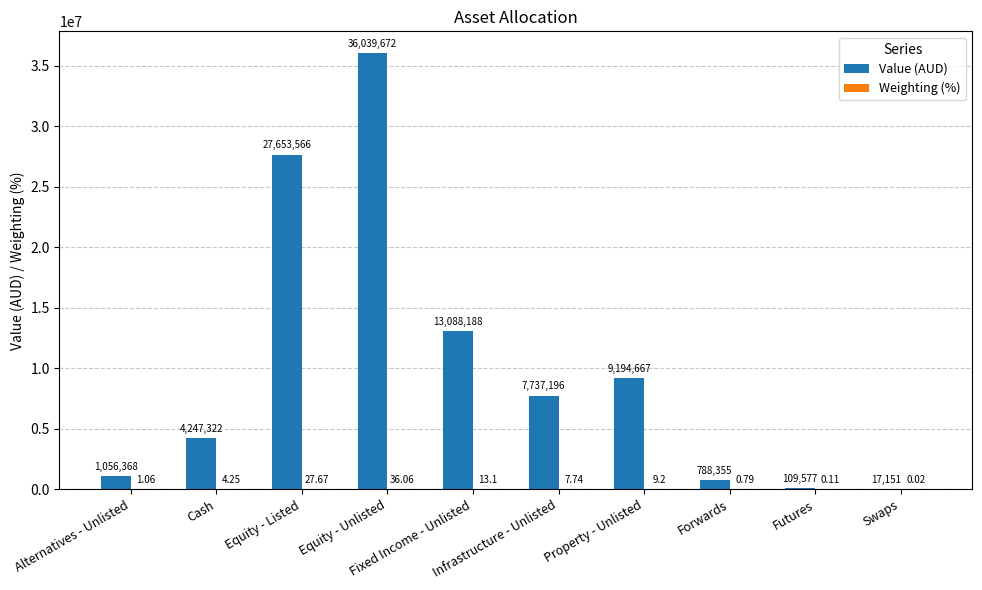

Which series has the largest total across all categories?

Value (AUD)